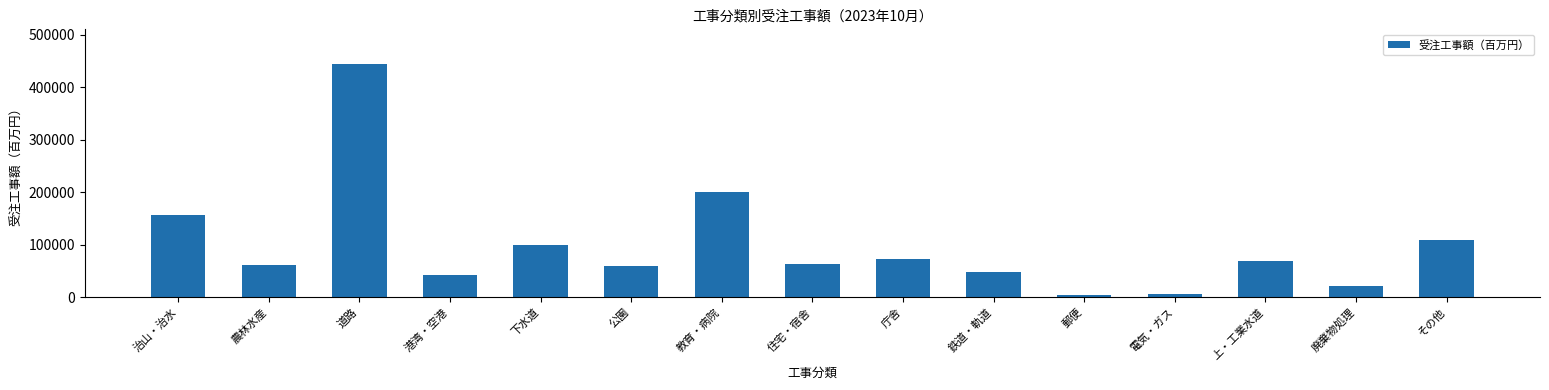

How many bars are there in total?

15